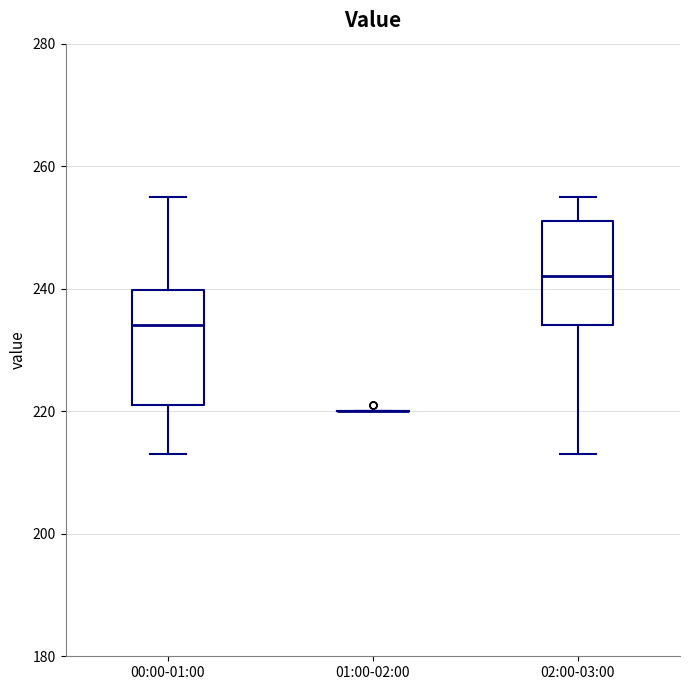

Where does the upper whisker of the box for 00:00-01:00 end on the y-axis? The values are not printed on the chart, so give them approximately, as read against the axis.

256